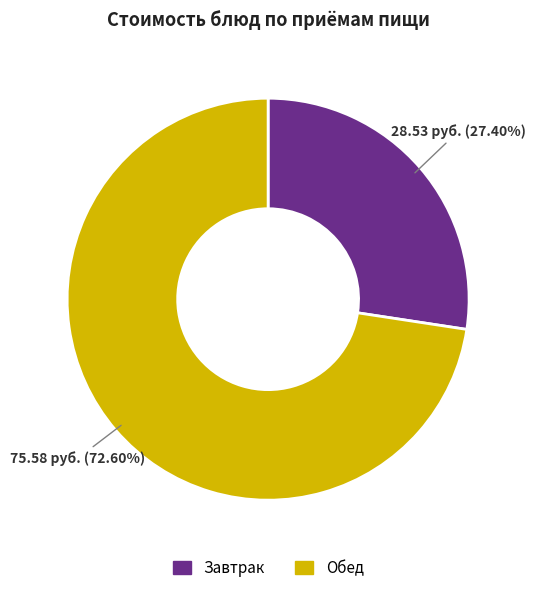

Count the number of slices in the pie.

2